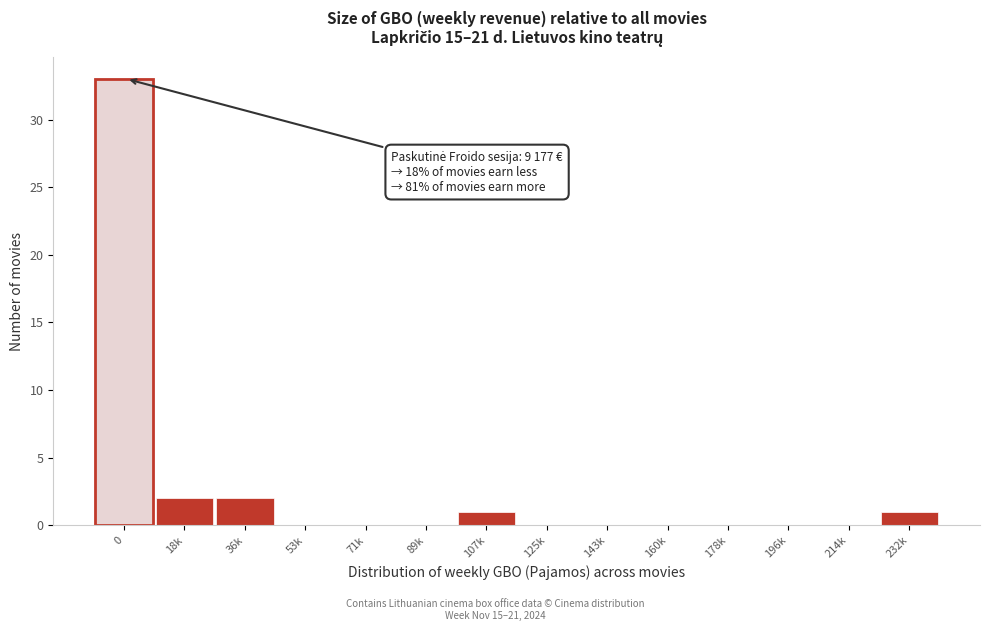

Reading left to right, what are all the values shown in this chart?

0=33	18k=2	36k=2	53k=0	71k=0	89k=0	107k=1	125k=0	143k=0	160k=0	178k=0	196k=0	214k=0	232k=1